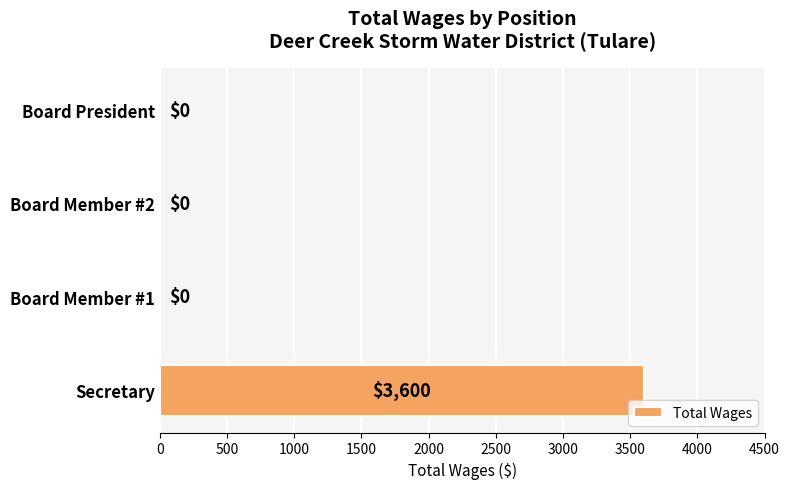

What is the maximum value shown in the chart?

3600